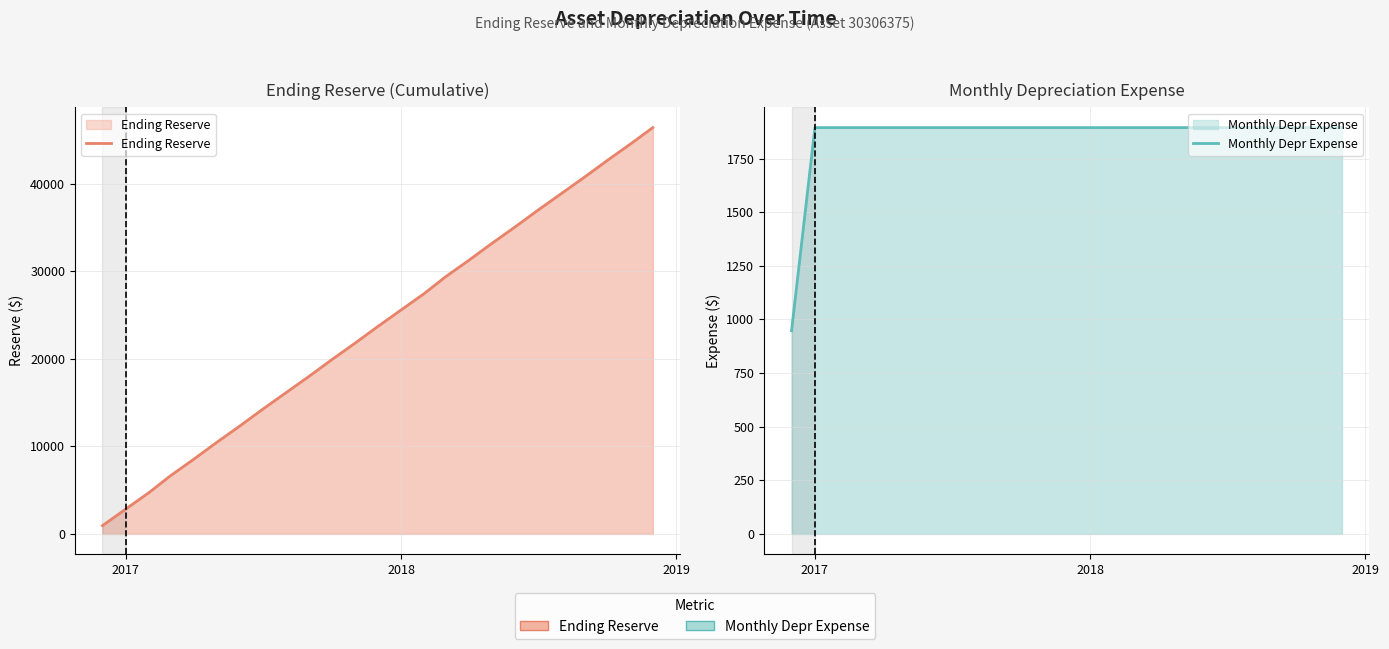

How many lines are shown in the chart?

2